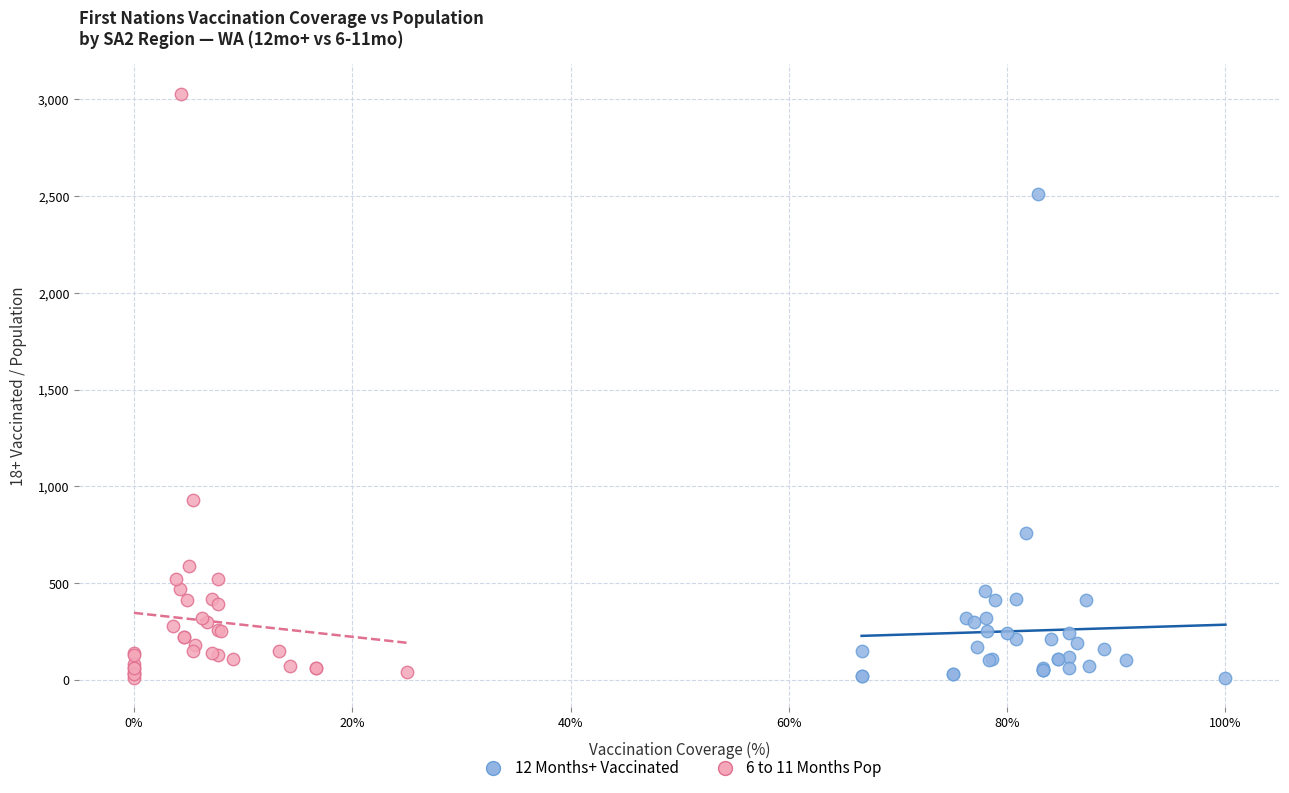

Which series has the widest spread of Y values?

6 to 11 Months Pop